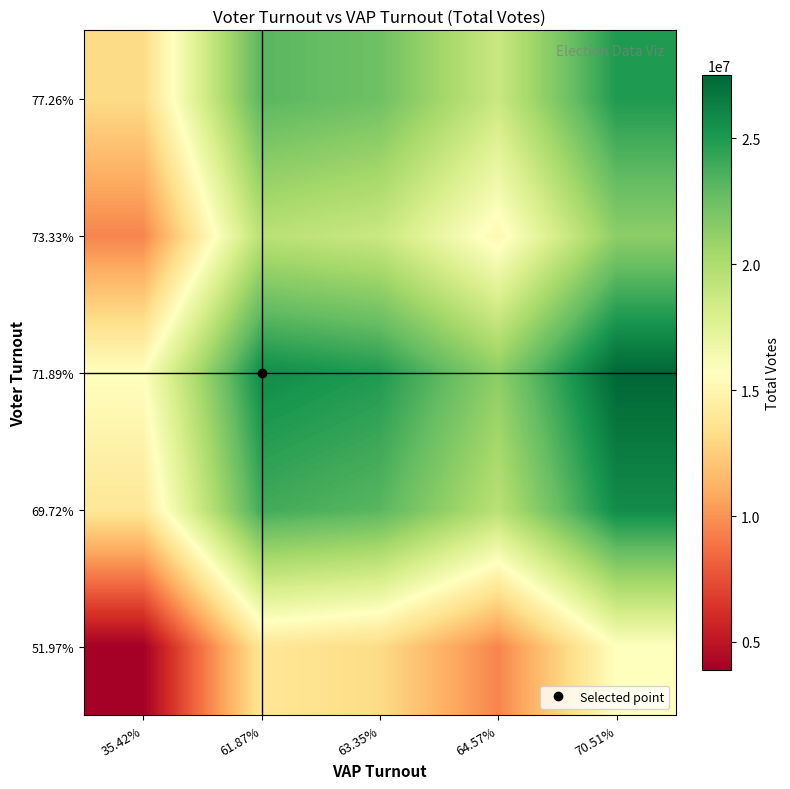

Reading left to right, what are all the values shown in this chart?

51.97%: 35.42%=3868242.0	61.87%=13890013.0	63.35%=13144682.5	64.57%=9494121.0	70.51%=15690548.5
69.72%: 35.42%=13890013.0	61.87%=23911784.0	63.35%=23166453.5	64.57%=19515892.0	70.51%=25712319.5
71.89%: 35.42%=15690548.5	61.87%=25712319.5	63.35%=24966989.0	64.57%=21316427.5	70.51%=27512855.0
73.33%: 35.42%=9494121.0	61.87%=19515892.0	63.35%=18770561.5	64.57%=15120000.0	70.51%=21316427.5
77.26%: 35.42%=13144682.5	61.87%=23166453.5	63.35%=22421123.0	64.57%=18770561.5	70.51%=24966989.0